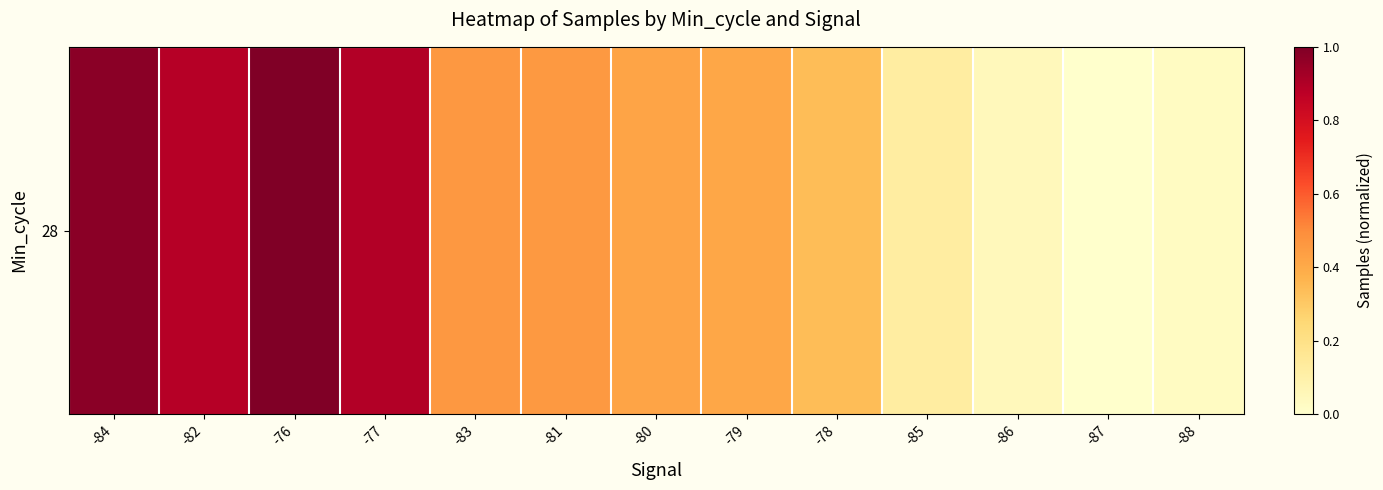

Reading left to right, what are all the values shown in this chart?

-84=1.0	-82=0.9	-76=1.0	-77=0.9	-83=0.5	-81=0.5	-80=0.4	-79=0.4	-78=0.3	-85=0.1	-86=0.0	-87=0.0	-88=0.0